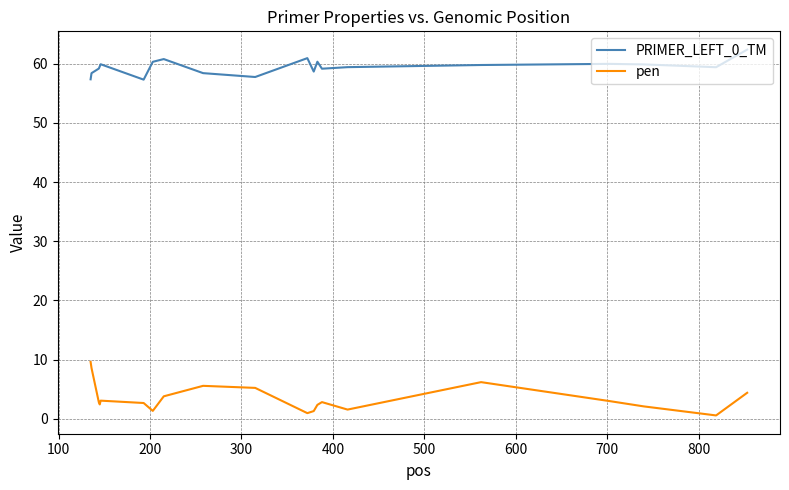

What is the difference between the maximum and minimum values in the PRIMER_LEFT_0_TM series?

5.1